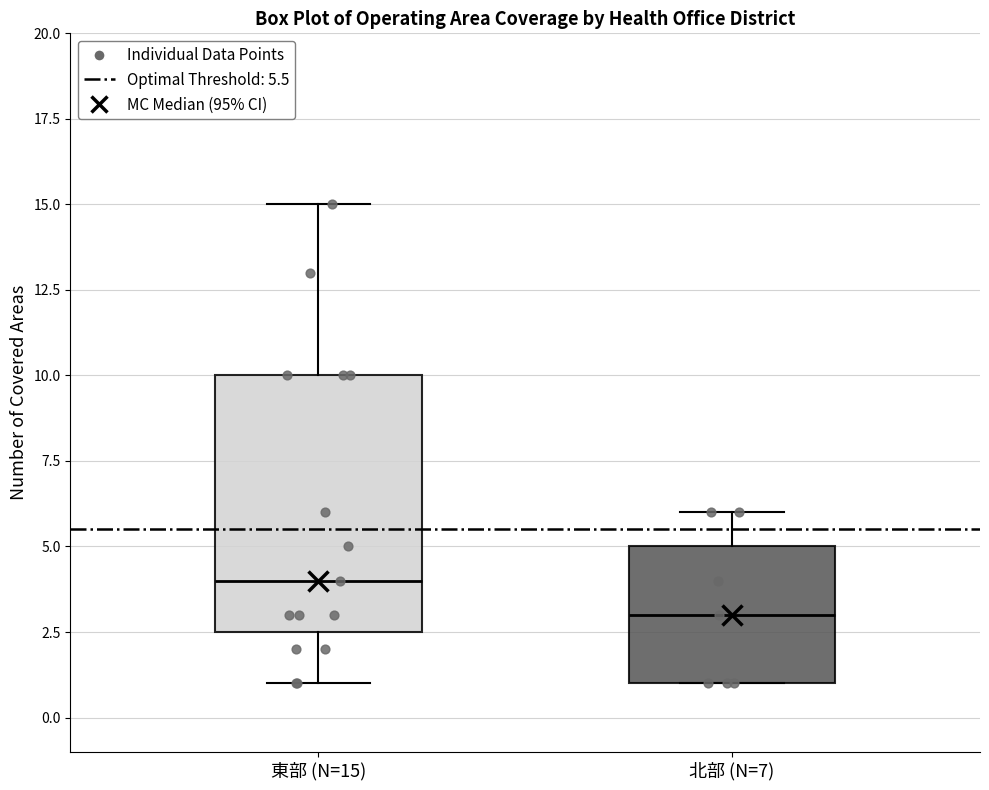

Reading left to right, transcribe this box plot: for each box, give where its median line is, the range the box spans, and where its two whiskers end, as read against the y-axis. The values are not printed on the chart, so give them approximately, as read against the axis.

東部 (N=15): median 4.0, box 2.5 to 10.0, whiskers 1.0 to 15.0
北部 (N=7): median 3.0, box 1.0 to 5.0, whiskers 1.0 to 6.0